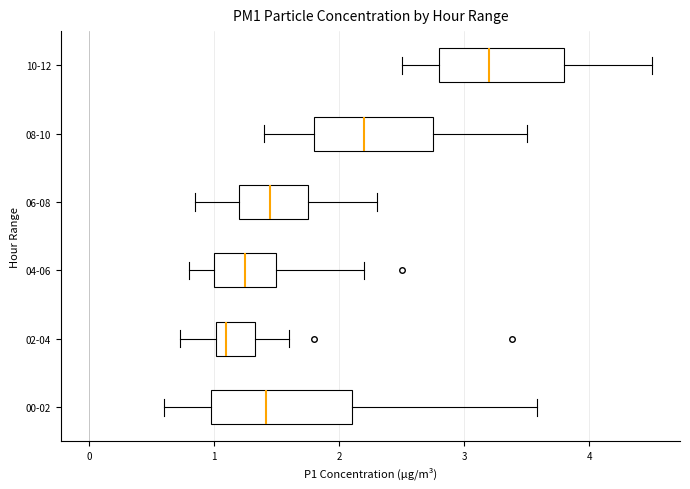

Reading bottom to top, read every box against the x-axis: the position of its median line, the range the box covers, and the ends of its whiskers. The values are not printed on the chart, so give them approximately, as read against the axis.

00-02: median 1.4, box 1.0 to 2.1, whiskers 0.6 to 3.6
02-04: median 1.1, box 1.0 to 1.3, whiskers 0.7 to 1.6
04-06: median 1.3, box 1.0 to 1.5, whiskers 0.8 to 2.2
06-08: median 1.5, box 1.2 to 1.8, whiskers 0.9 to 2.3
08-10: median 2.2, box 1.8 to 2.8, whiskers 1.4 to 3.5
10-12: median 3.2, box 2.8 to 3.8, whiskers 2.5 to 4.5